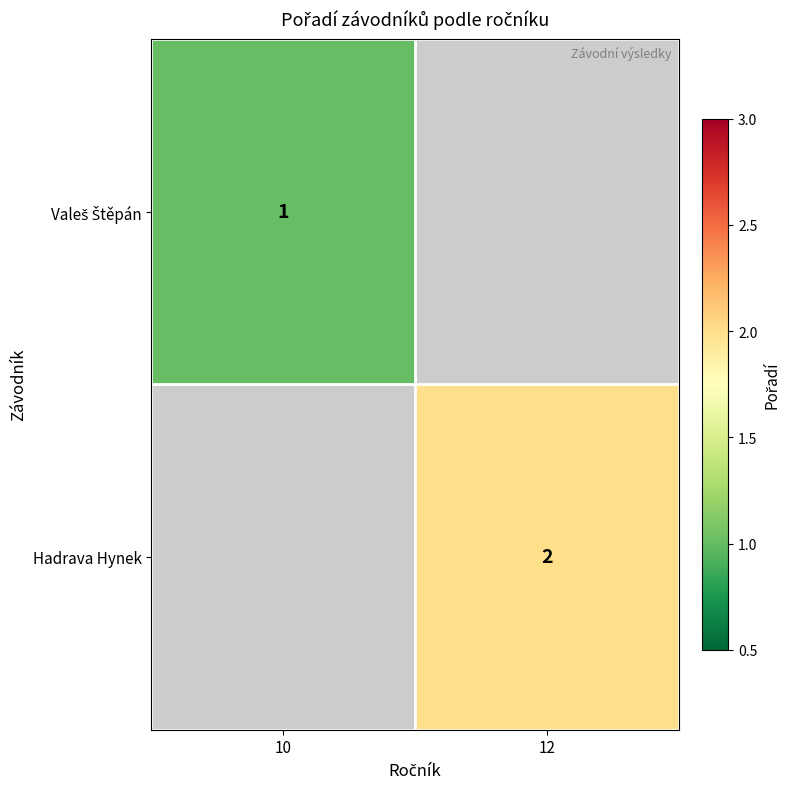

How many positive values does the Valeš Štěpán series have?

1